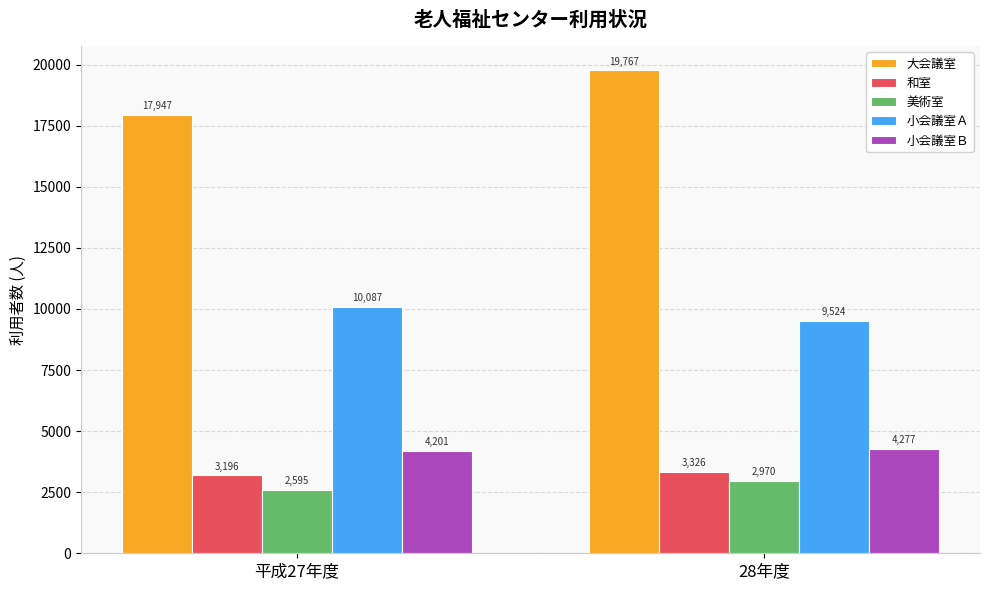

Which category has the highest value across all series?

28年度